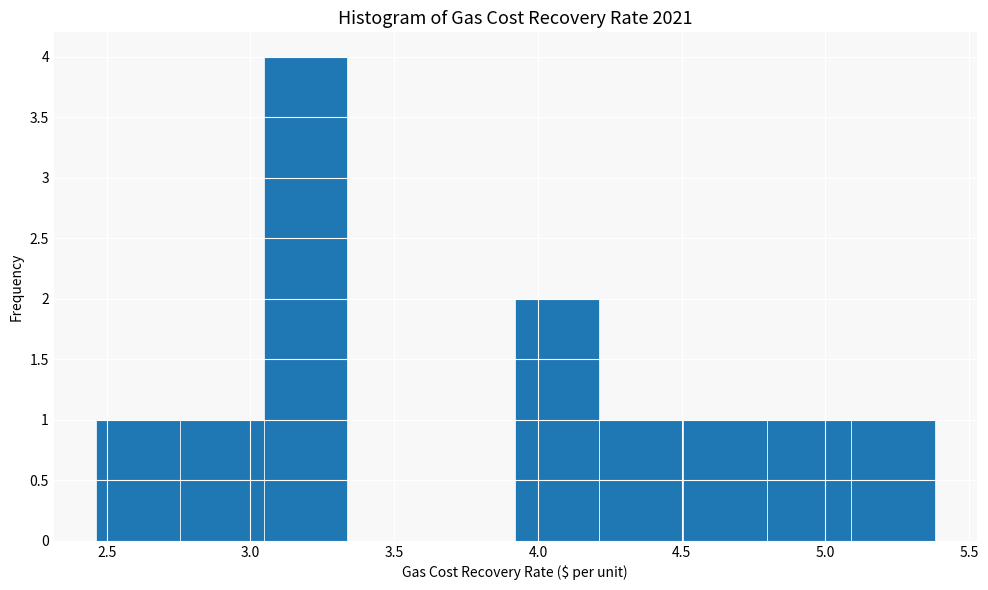

Reading left to right, transcribe this chart: for each bar, give the range it covers on the x-axis and its height. Neither the bar edges nor the heights are printed on the chart, so give them approximately, as read against the axes.

2.45 to 2.75: 1
2.75 to 3.05: 1
3.05 to 3.35: 4
3.35 to 3.65: 0
3.65 to 3.90: 0
3.90 to 4.20: 2
4.20 to 4.50: 1
4.50 to 4.80: 1
4.80 to 5.10: 1
5.10 to 5.40: 1